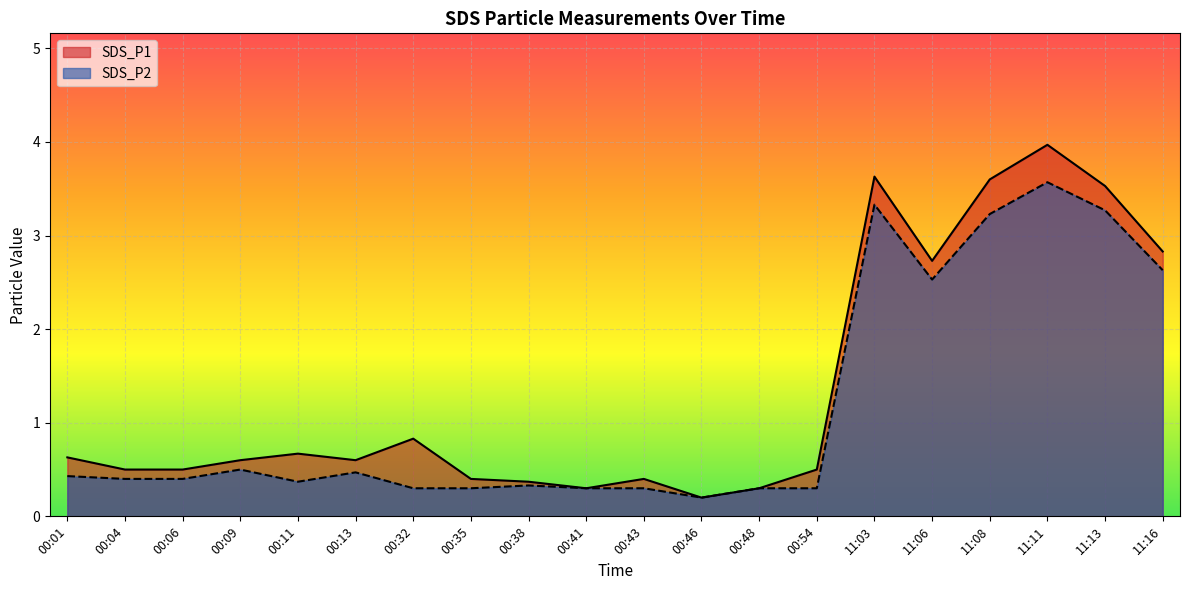

True or false: SDS_P2 and SDS_P1 intersect in this chart.

False